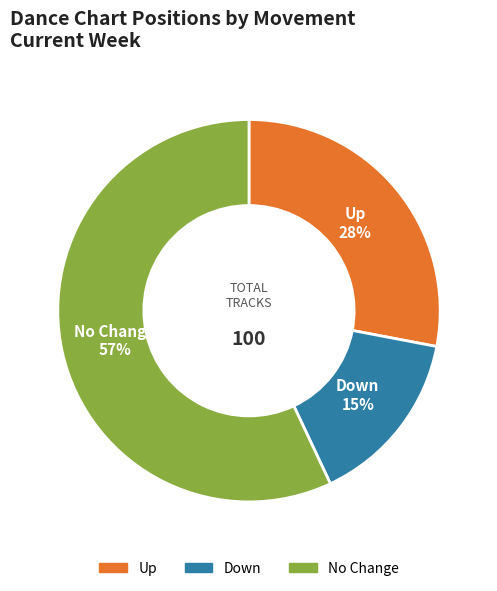

To the nearest percent, what is the difference between the largest and smallest slice percentages?

42%